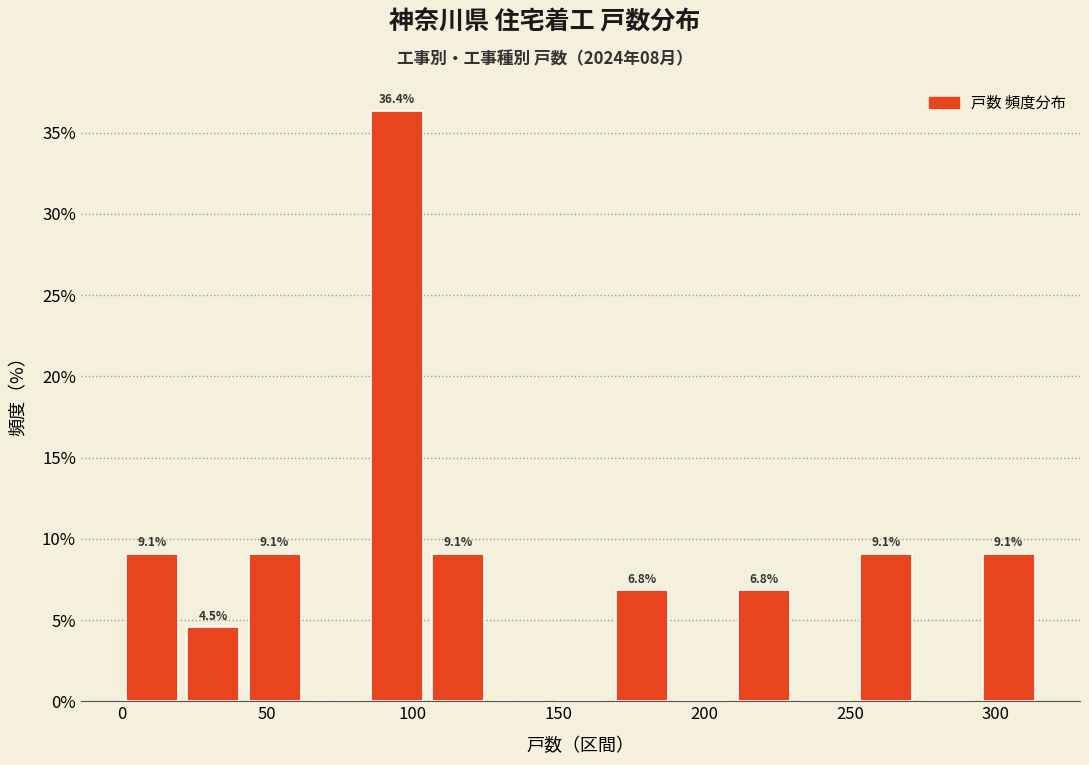

Which range on the x-axis has the tallest bar?

84 to 105